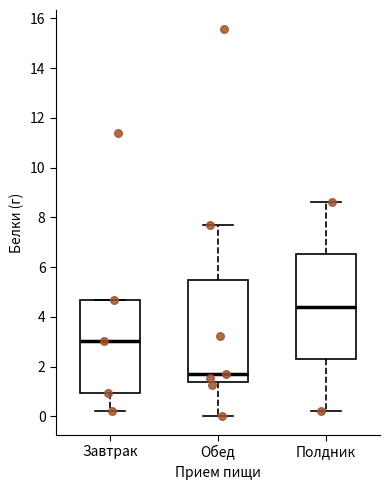

Reading left to right, read every box against the y-axis: the position of its median line, the range the box covers, and the ends of its whiskers. The values are not printed on the chart, so give them approximately, as read against the axis.

Завтрак: median 3.0, box 1.0 to 4.6, whiskers 0.2 to 4.6
Обед: median 1.8, box 1.4 to 5.4, whiskers 0.0 to 7.6
Полдник: median 4.4, box 2.4 to 6.6, whiskers 0.2 to 8.6